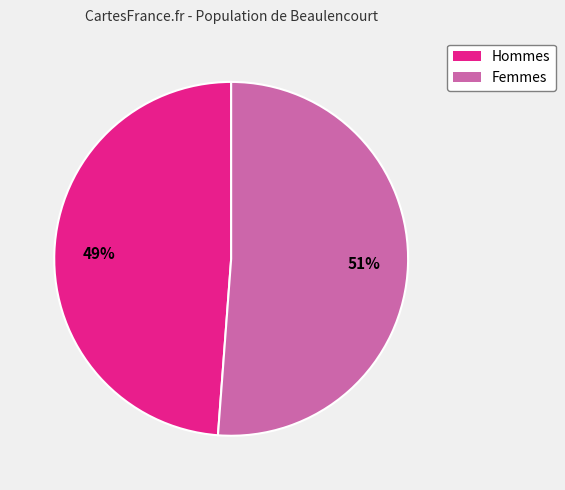

To the nearest percent, what is the average slice percentage?

50%